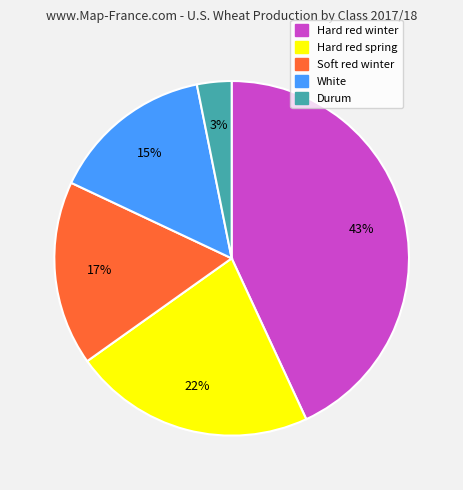

Do White and Hard red winter together represent more than half of the pie?

Yes